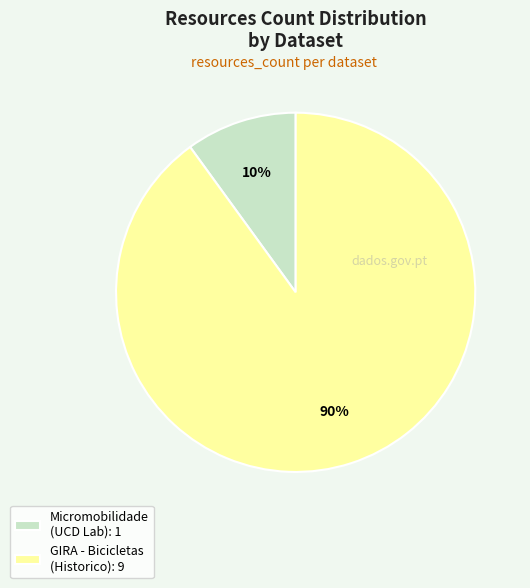

Which slice represents more than half of the pie?

GIRA - Bicicletas (Historico): 9